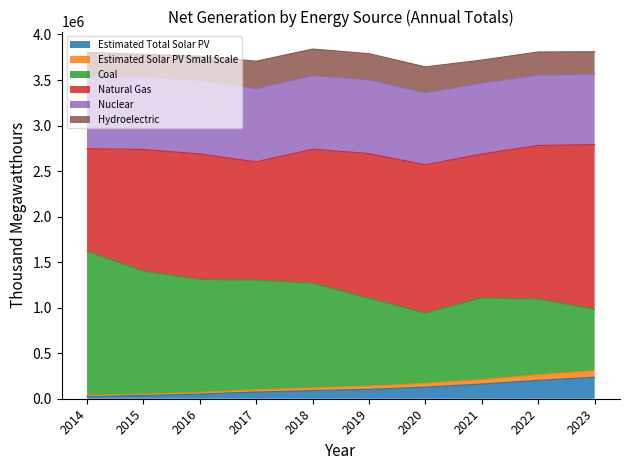

The Estimated Solar PV Small Scale series shows 77302 at 2015. True or false?

False